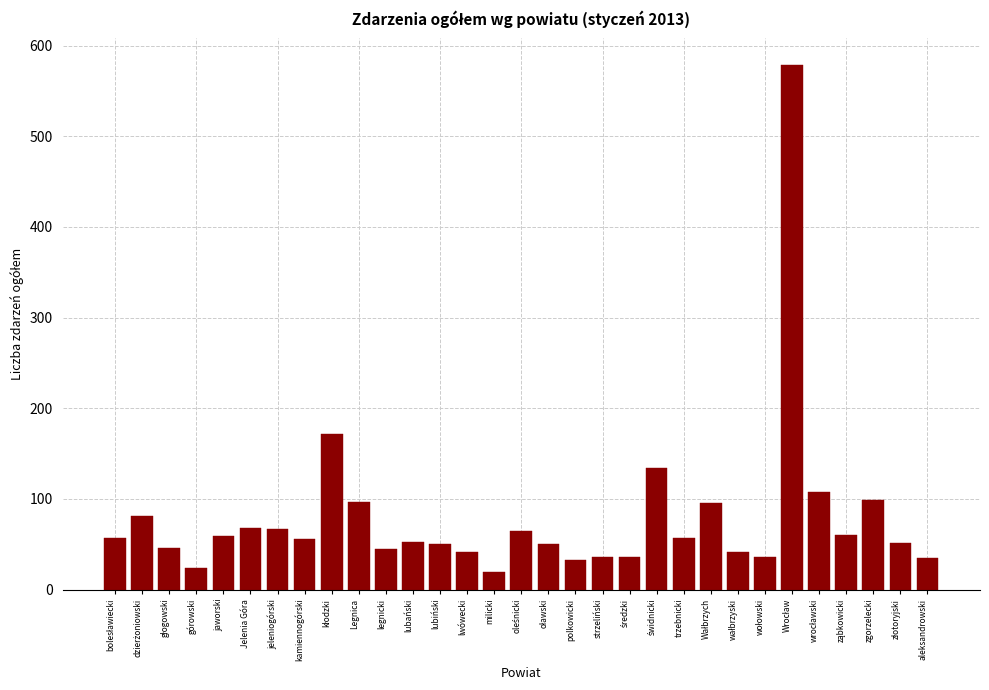

The chart shows a value of 64 at zgorzelecki. True or false?

False